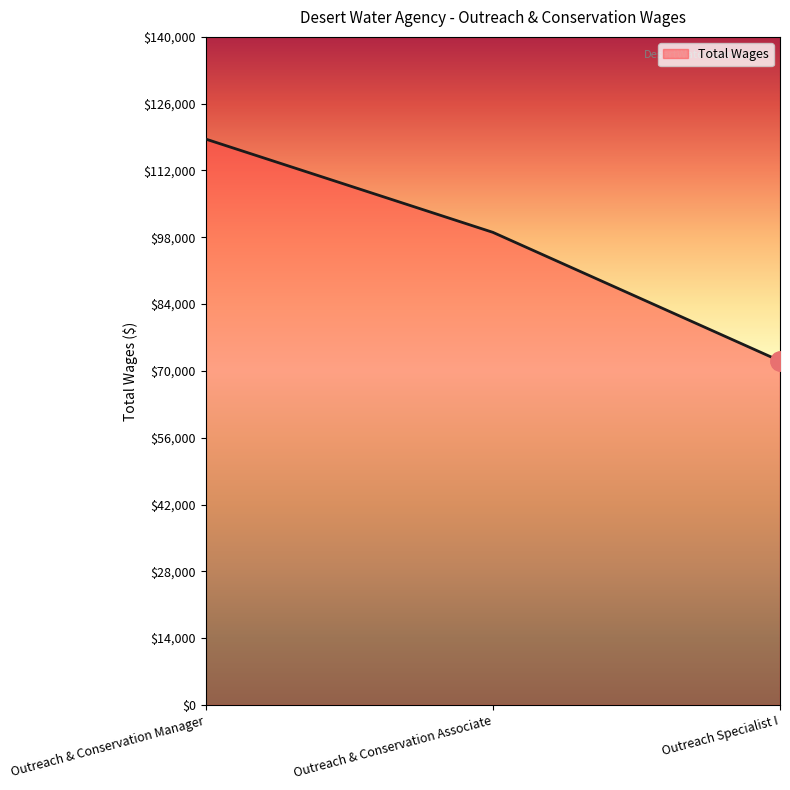

List the labels in order of value, smallest first.

Outreach Specialist I, Outreach & Conservation Associate, Outreach & Conservation Manager